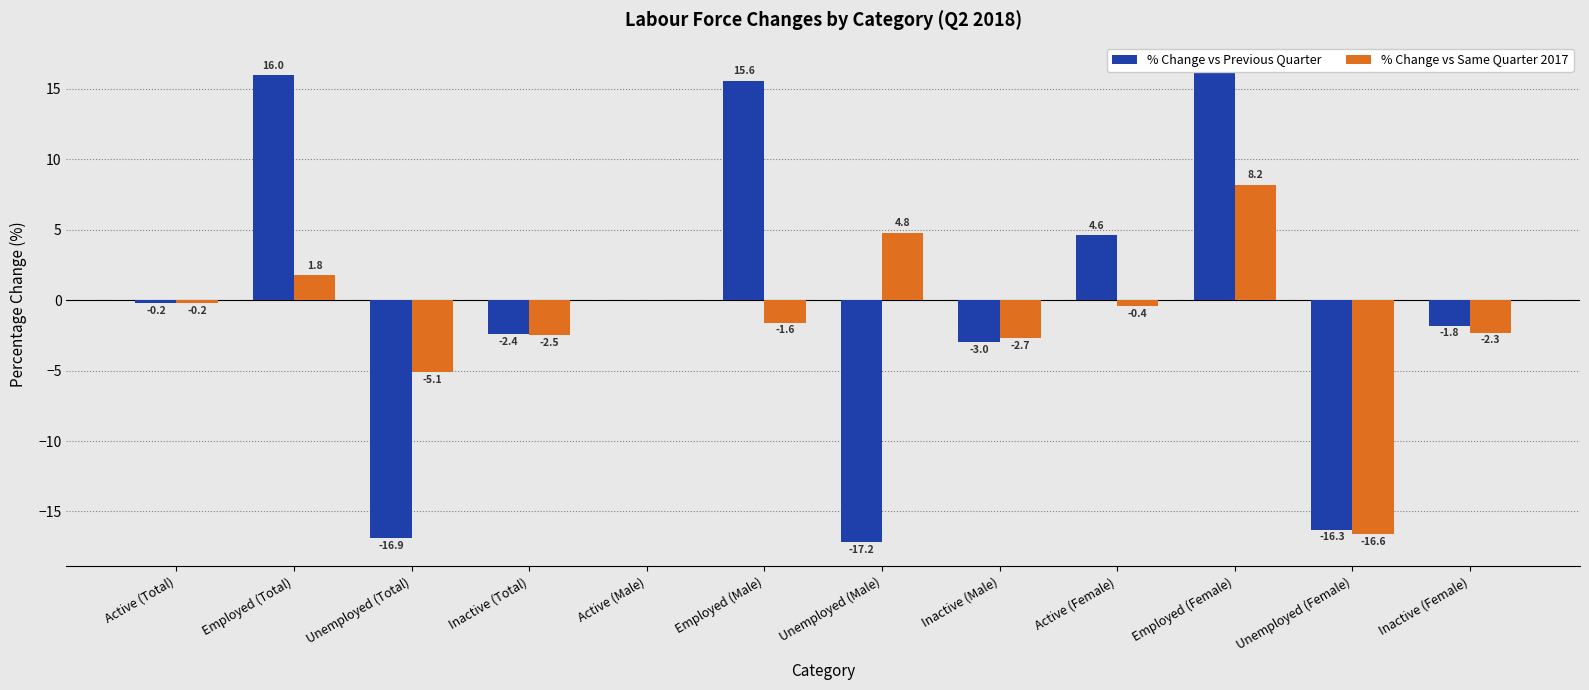

Reading left to right, what are all the values shown in this chart?

% Change vs Previous Quarter: -0.2	16.0	-16.9	-2.4	0.0	15.6	-17.2	-3.0	4.6	16.6	-16.3	-1.8
% Change vs Same Quarter 2017: -0.2	1.8	-5.1	-2.5	0.0	-1.6	4.8	-2.7	-0.4	8.2	-16.6	-2.3